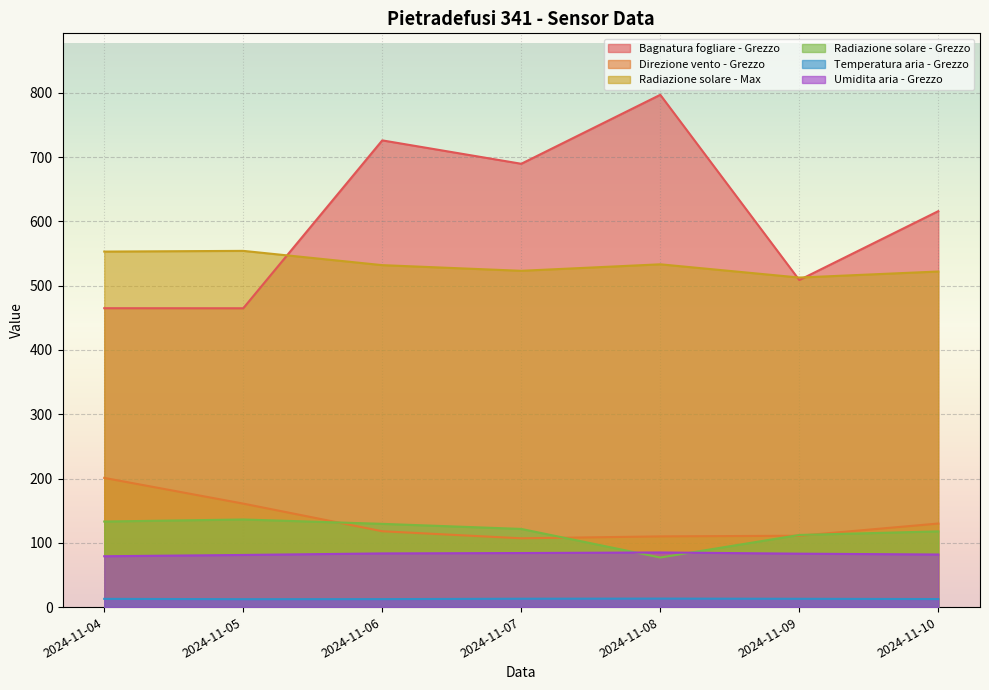

What is the value of the Umidita aria - Grezzo point at the 6th from the left?

83.1